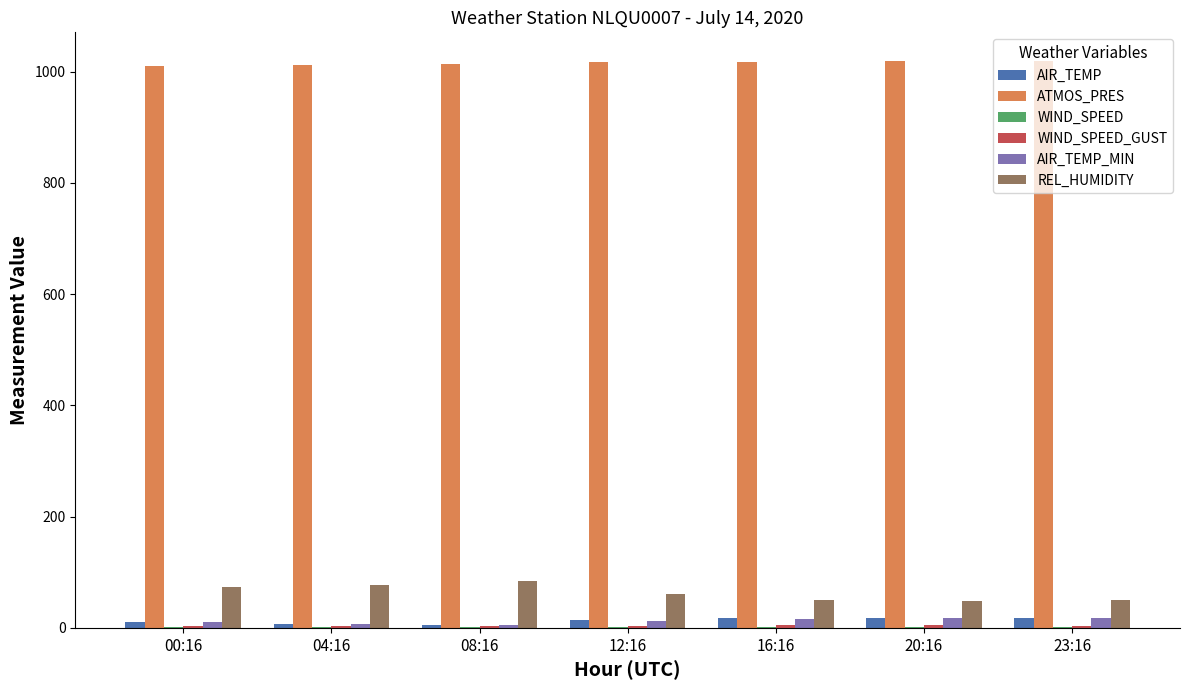

How many series are shown in this chart?

6